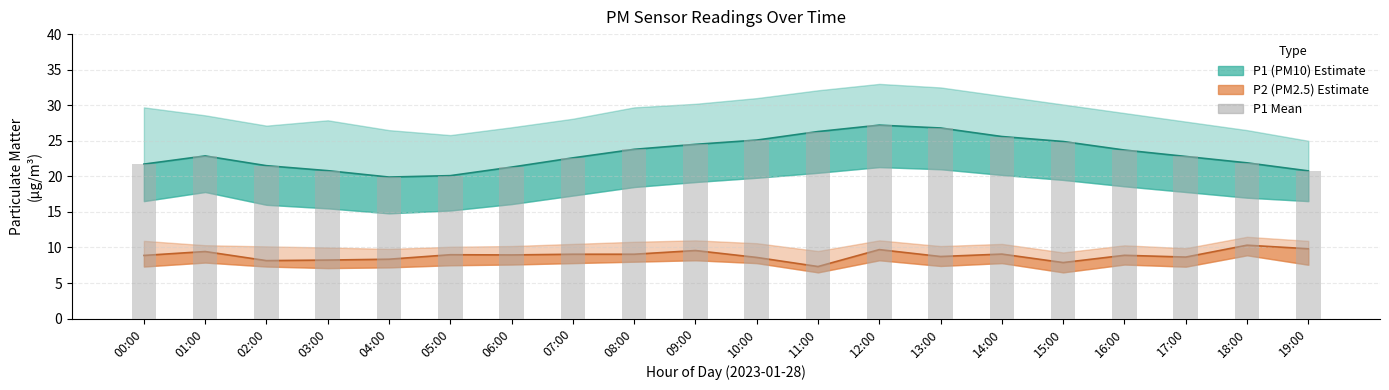

Reading left to right, transcribe all the data shown in this chart.

21.7	22.9	21.5	20.8	19.9	20.1	21.3	22.6	23.8	24.5	25.1	26.3	27.2	26.8	25.6	24.9	23.7	22.8	21.9	20.8